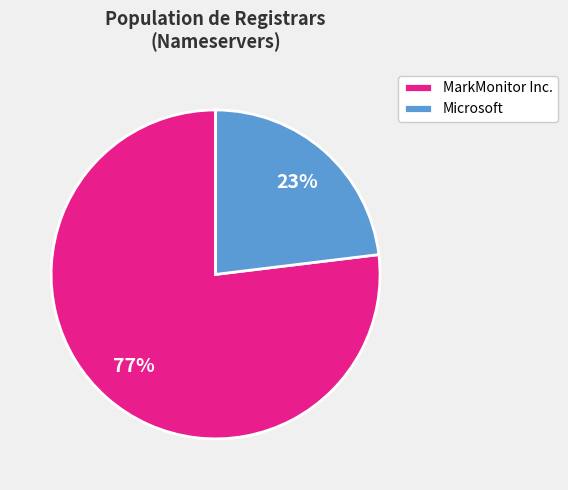

Approximately how many times larger is the value at Microsoft compared to MarkMonitor Inc.?

0.3